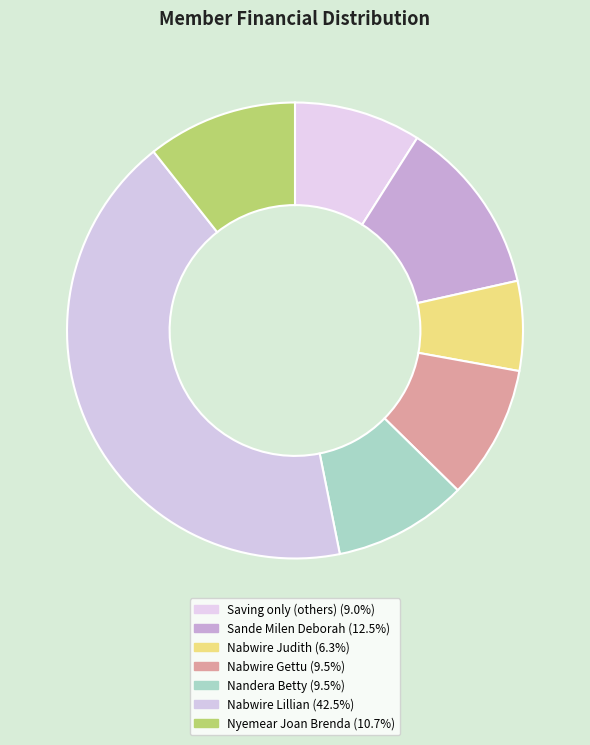

Count the number of slices in the pie.

7